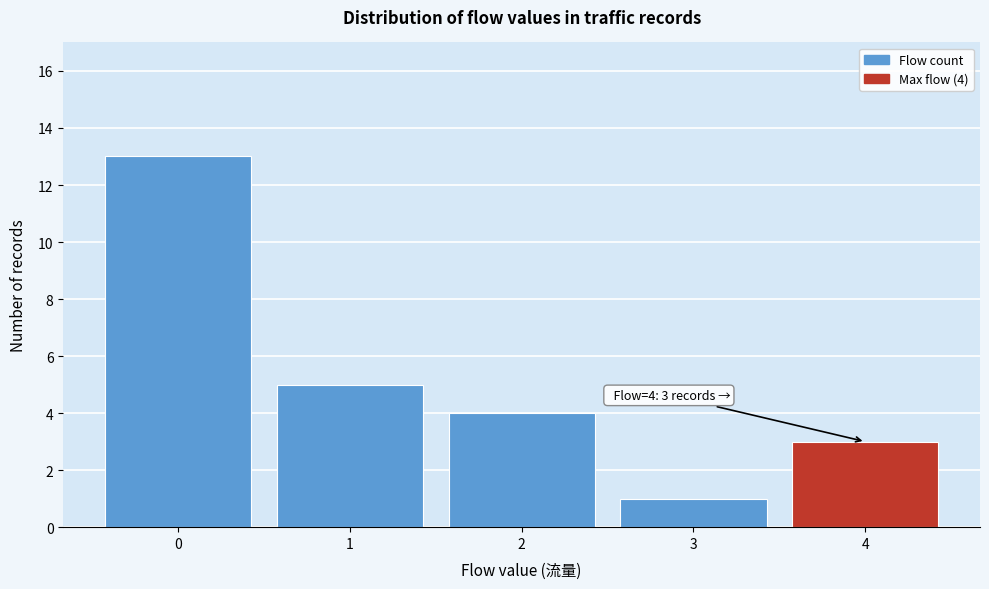

Which range on the x-axis has the tallest bar?

-0.5 to 0.5